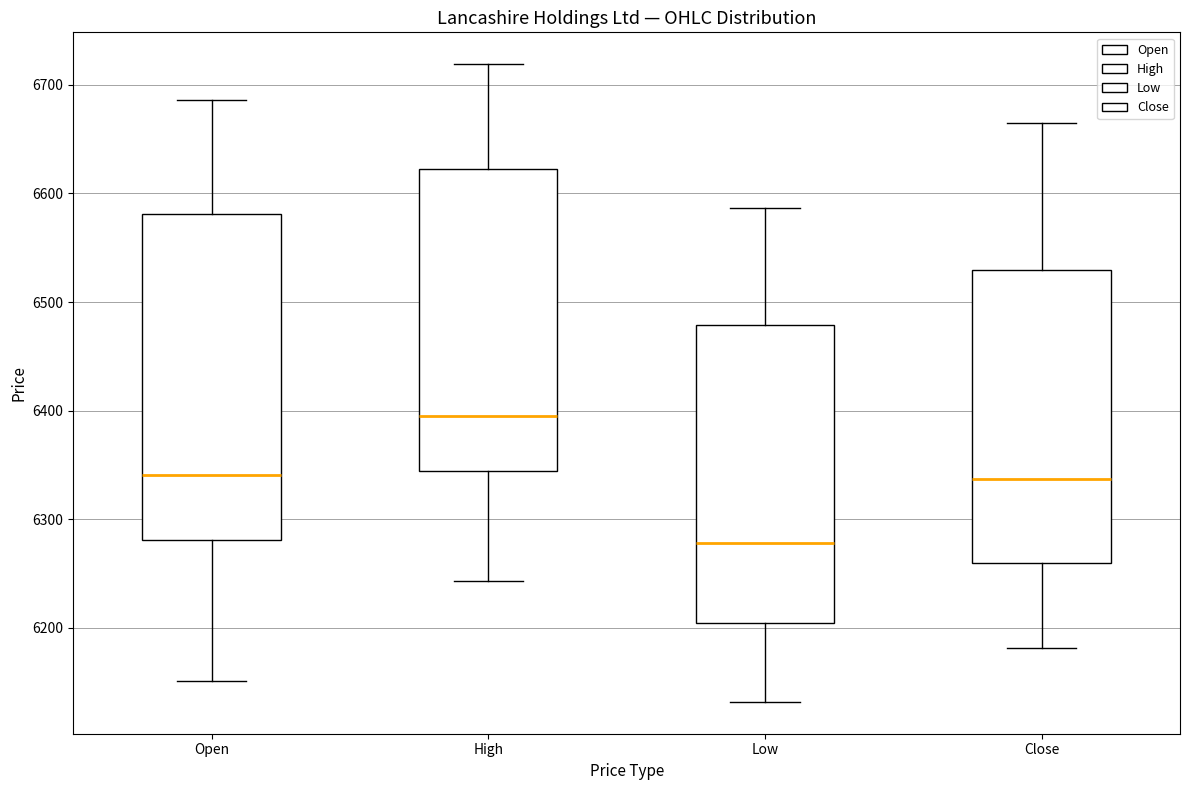

Where does the lower whisker of the box for High end on the y-axis? The values are not printed on the chart, so give them approximately, as read against the axis.

6240